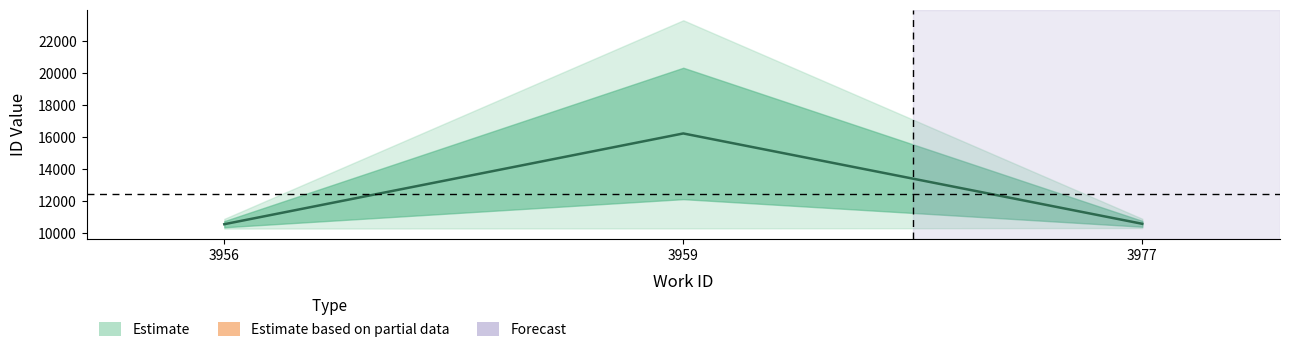

Between 3977 and 3956, which is larger?

3977